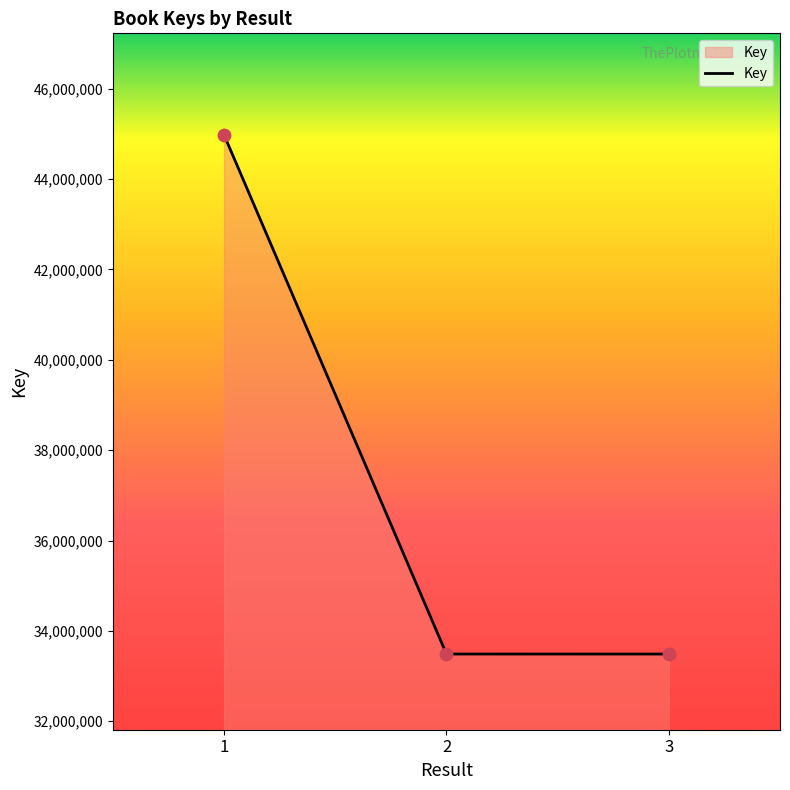

Between 3 and 1, which is larger?

1